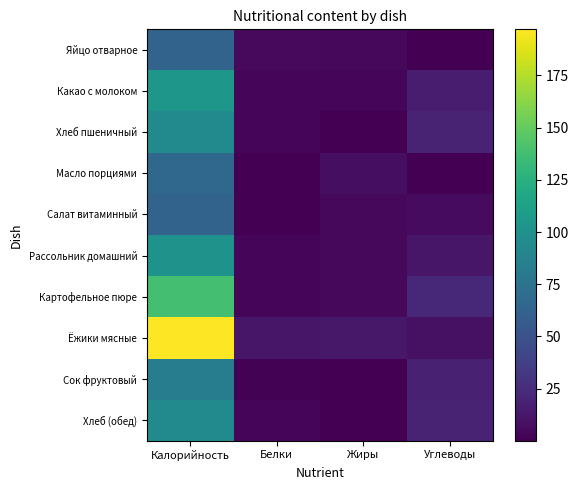

At how many categories does at least one series exceed 91?

1